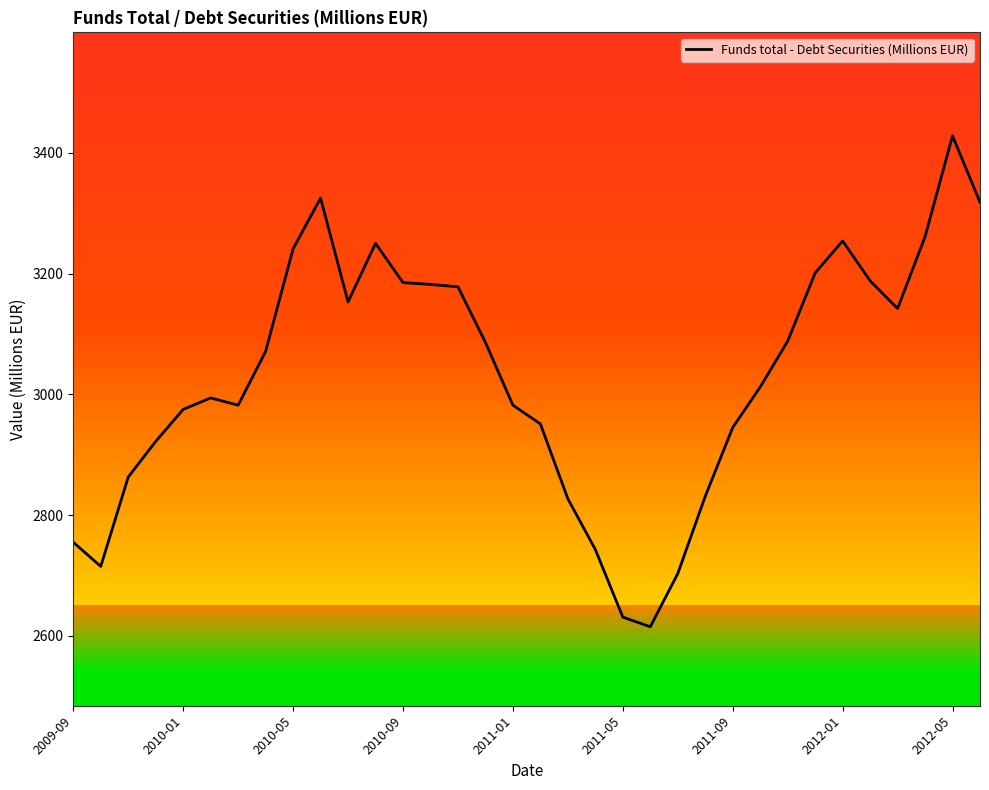

What is the difference between the maximum and minimum values?

813